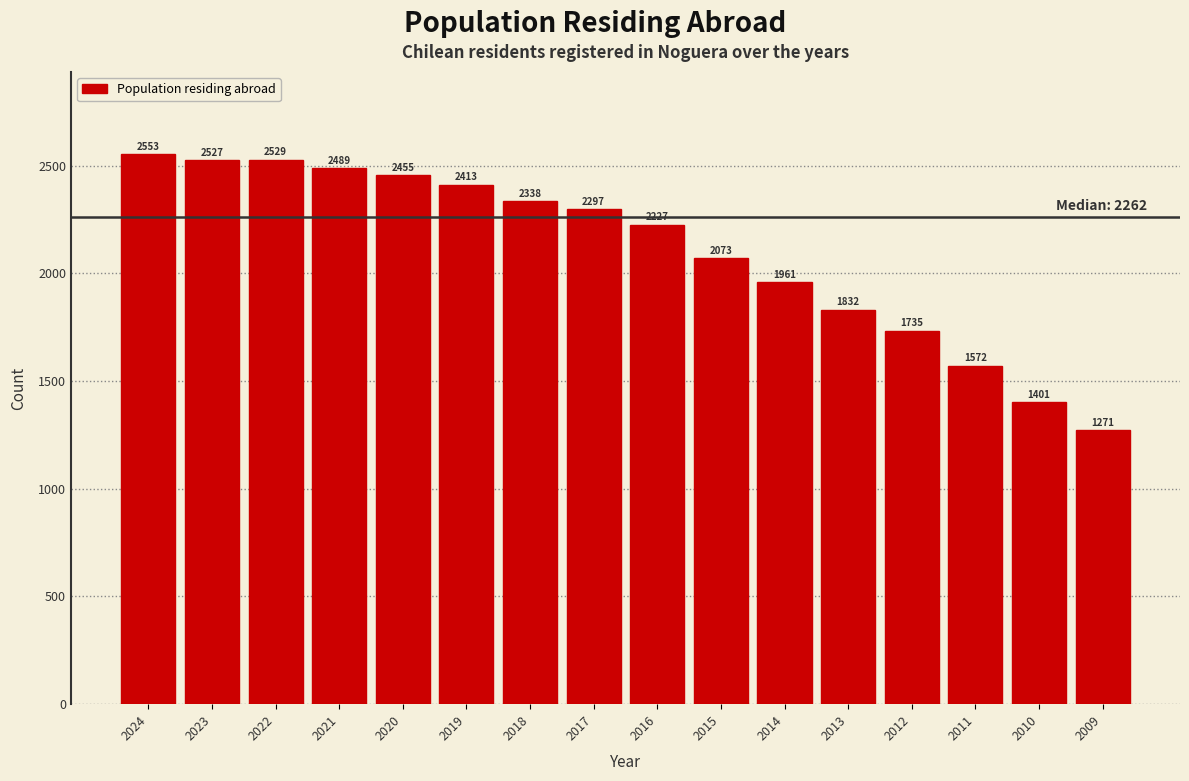

Reading right to left, list all the values displayed in this chart.

2009=1271	2010=1401	2011=1572	2012=1735	2013=1832	2014=1961	2015=2073	2016=2227	2017=2297	2018=2338	2019=2413	2020=2455	2021=2489	2022=2529	2023=2527	2024=2553